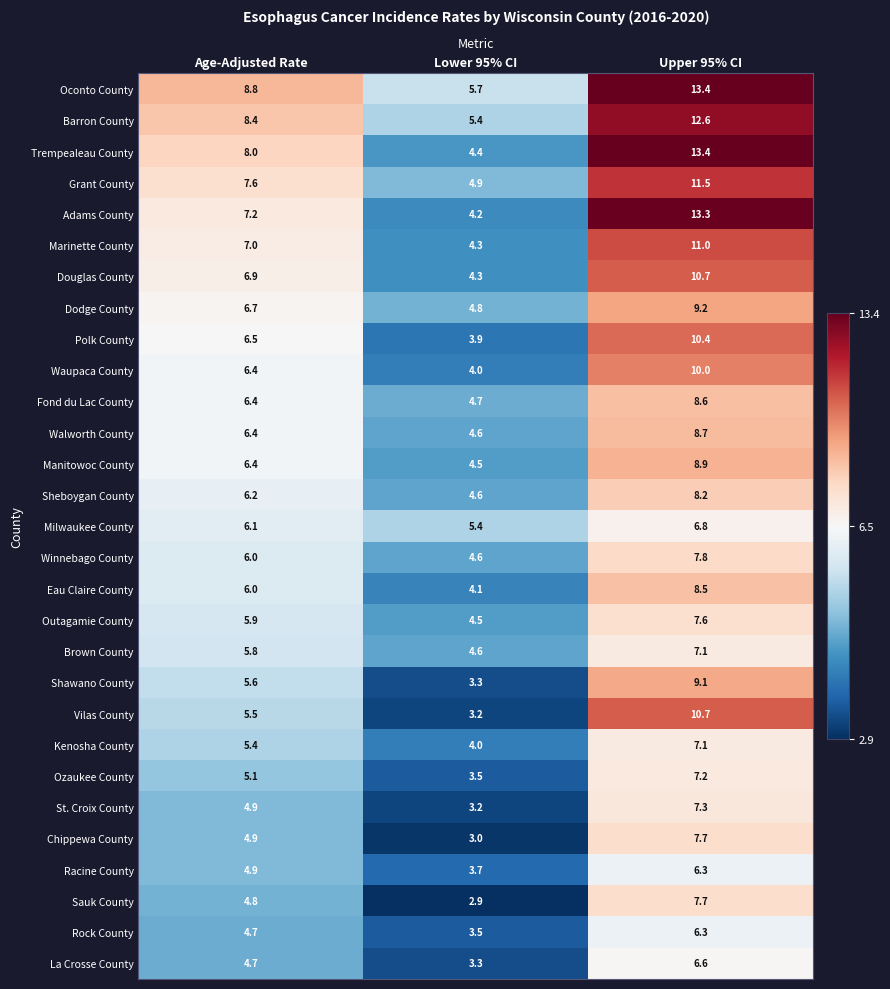

Which series has the largest total across all categories?

Oconto County